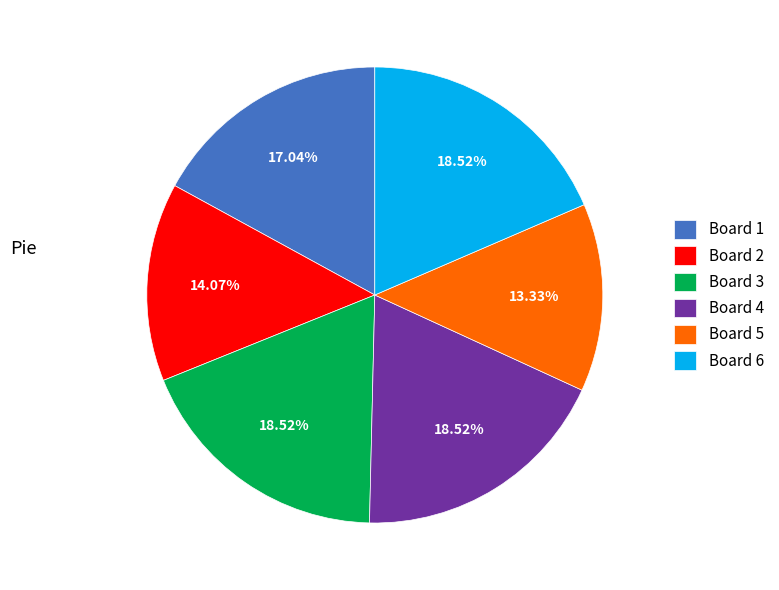

To the nearest percent, what percentage of the pie is Board 1?

17%